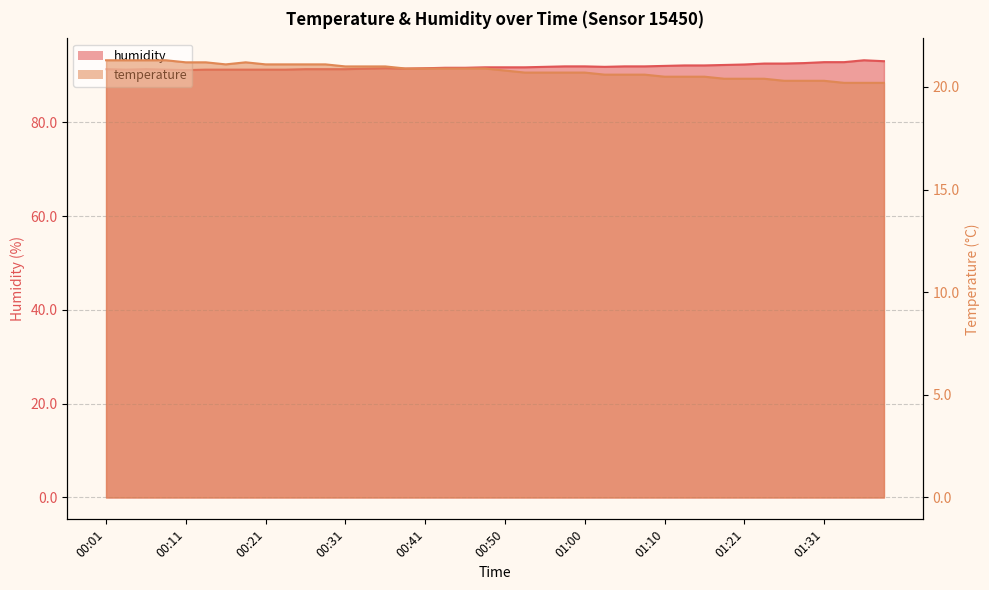

Which series has the largest range (max minus min)?

humidity